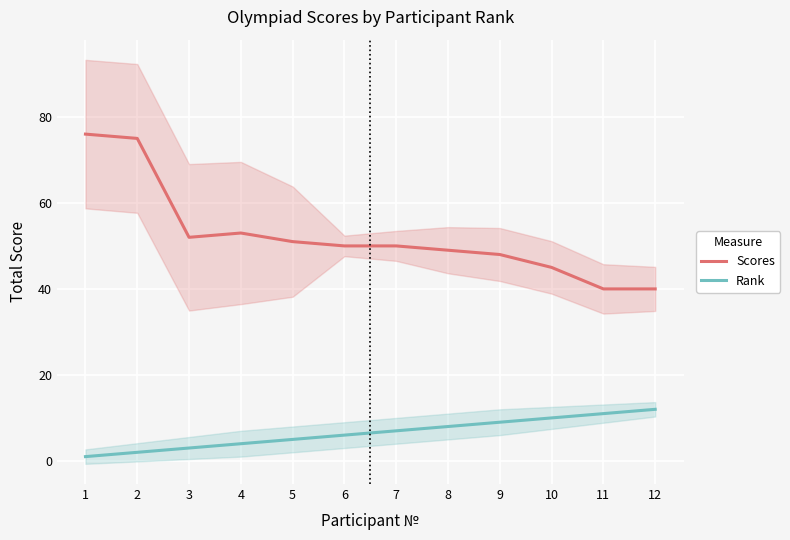

How many values in the Rank series exceed 7?

5